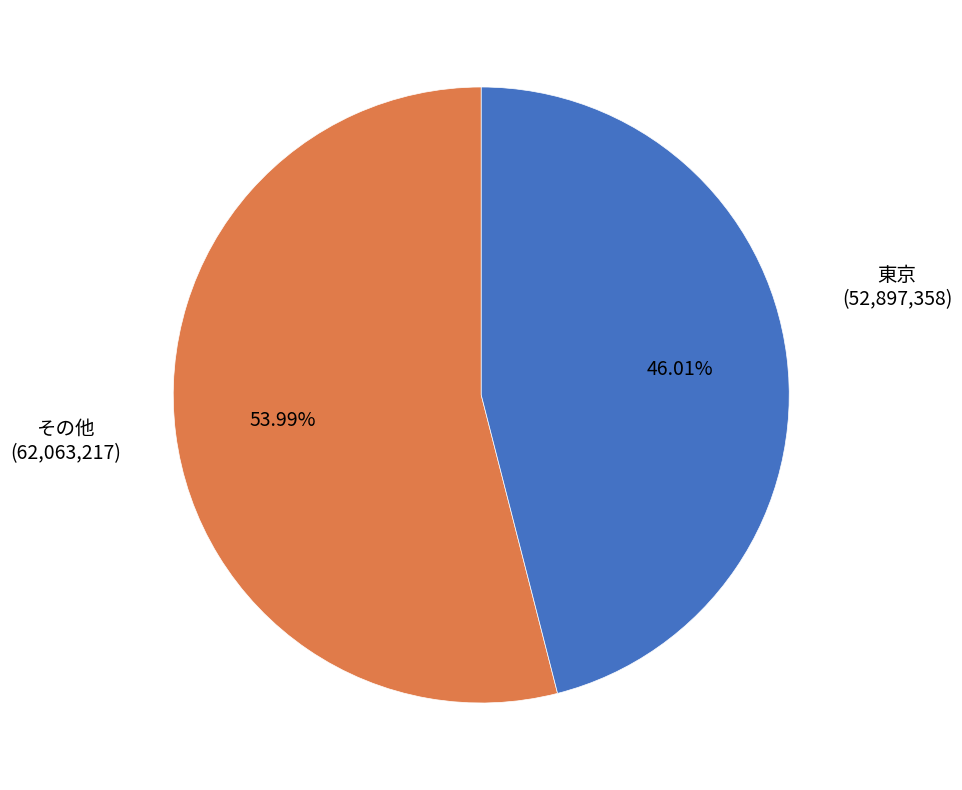

Is there a majority slice in this chart?

Yes